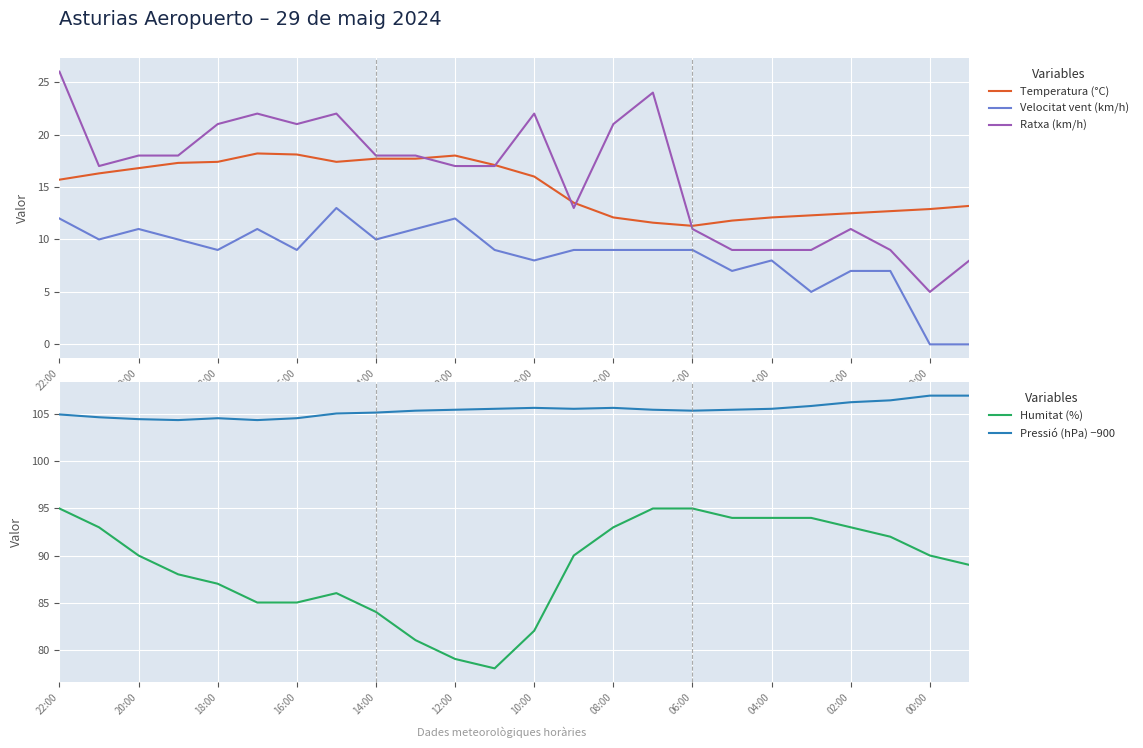

Which series has the widest spread of values?

Ratxa (km/h)